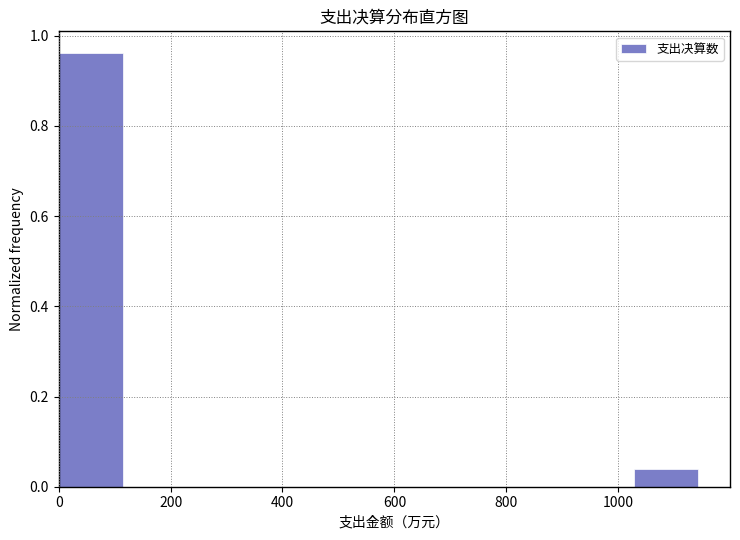

How tall is the bar that spans 1020 to 1140 on the x-axis? Neither the bar edges nor the heights are printed on the chart, so give them approximately, as read against the axes.

0.04